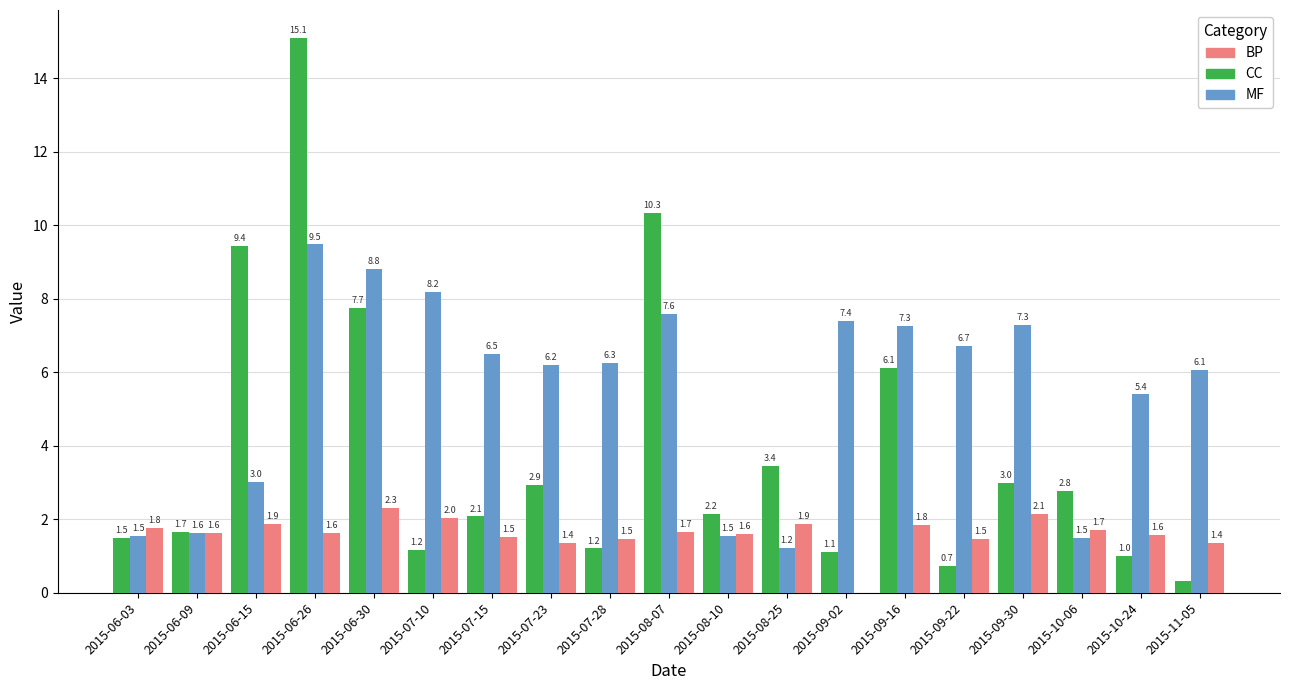

What is the total value across all series at 2015-09-22?

8.9